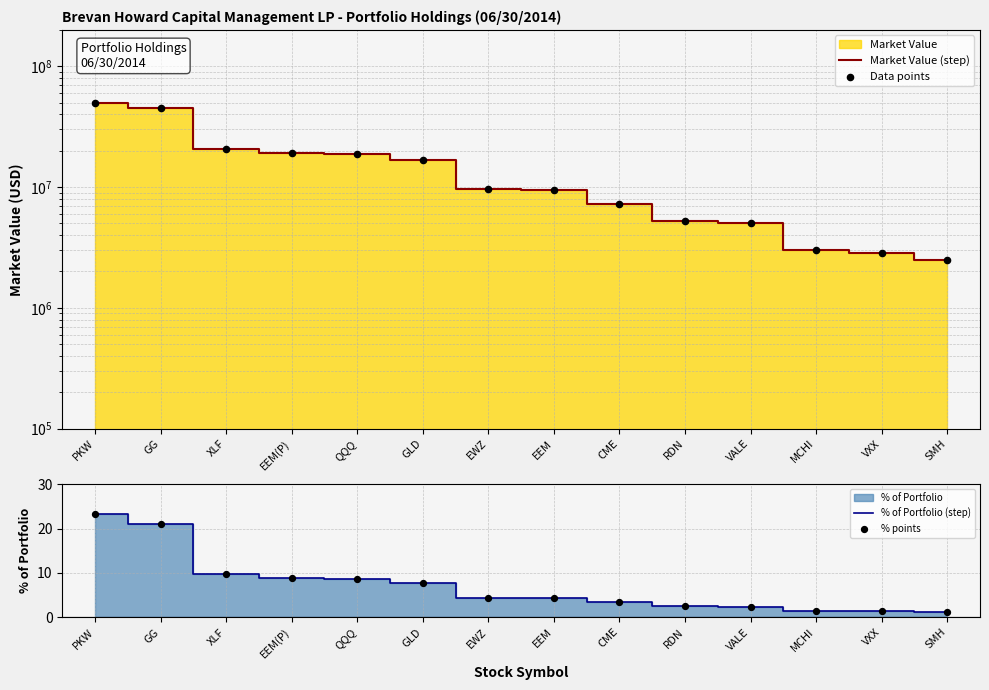

Which category has the highest value in the % of Portfolio (step) series?

PKW